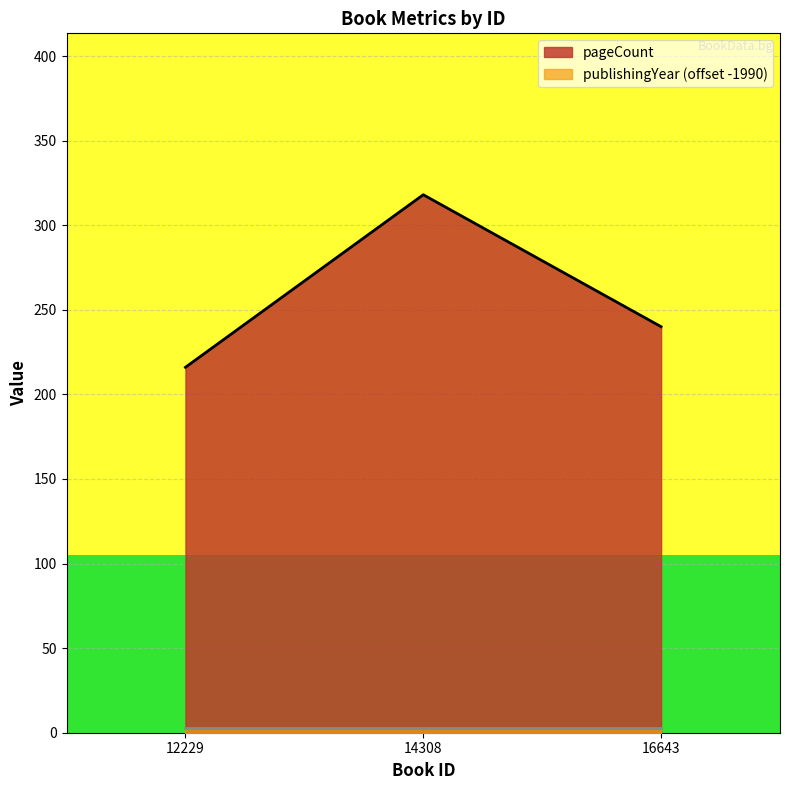

What is the minimum value shown in the chart?

3